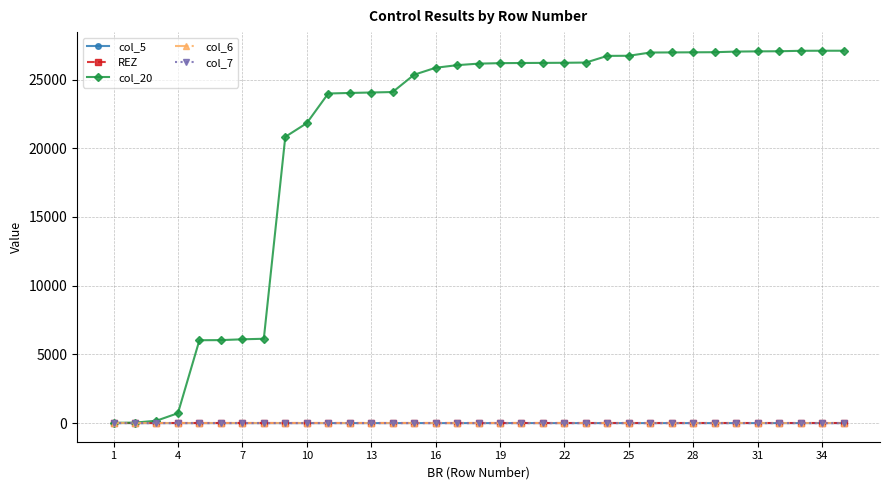

True or false: col_6 and col_5 cross at least once.

False